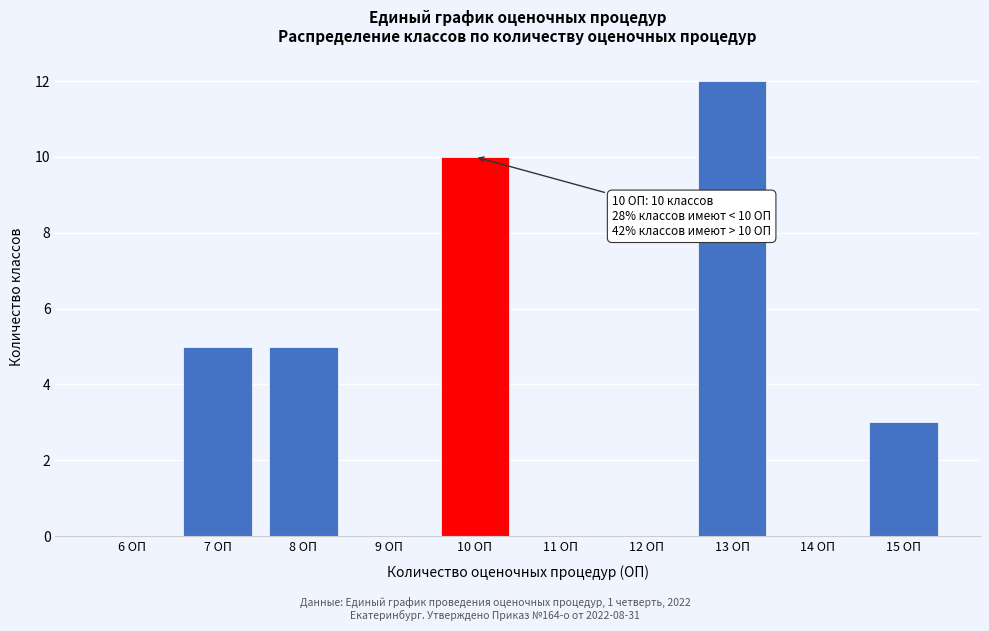

Reading right to left, what are all the values shown in this chart?

15 ОП=3	14 ОП=0	13 ОП=12	12 ОП=0	11 ОП=0	10 ОП=10	9 ОП=0	8 ОП=5	7 ОП=5	6 ОП=0